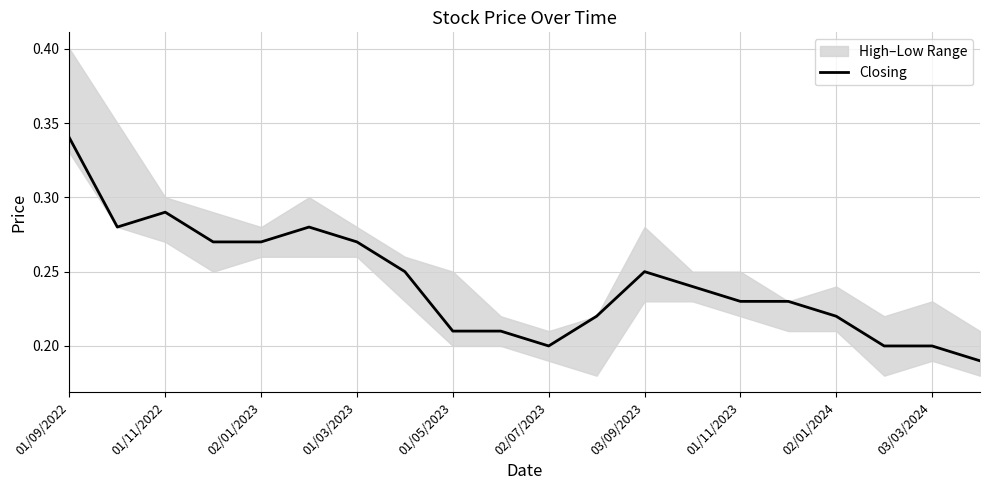

At which label does Closing reach its peak?

01/09/2022